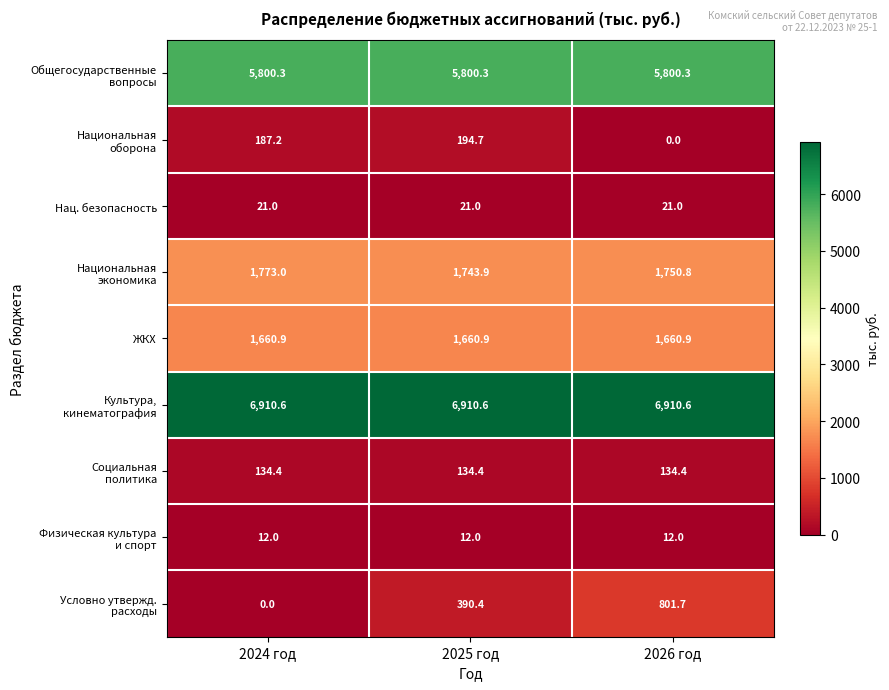

What is the difference between the highest and lowest values at 2026 год?

6910.6